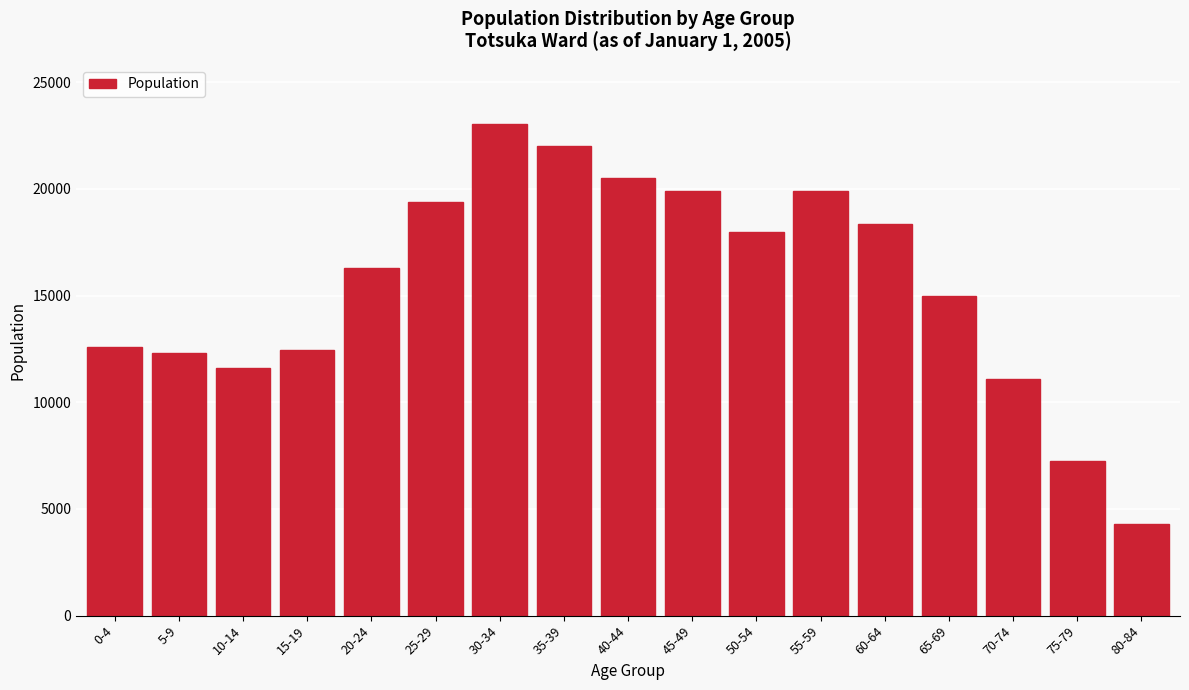

Reading right to left, extract all data points from this chart.

4292	7271	11115	14977	18335	19894	17991	19894	20500	22000	23054	19399	16273	12457	11613	12326	12605